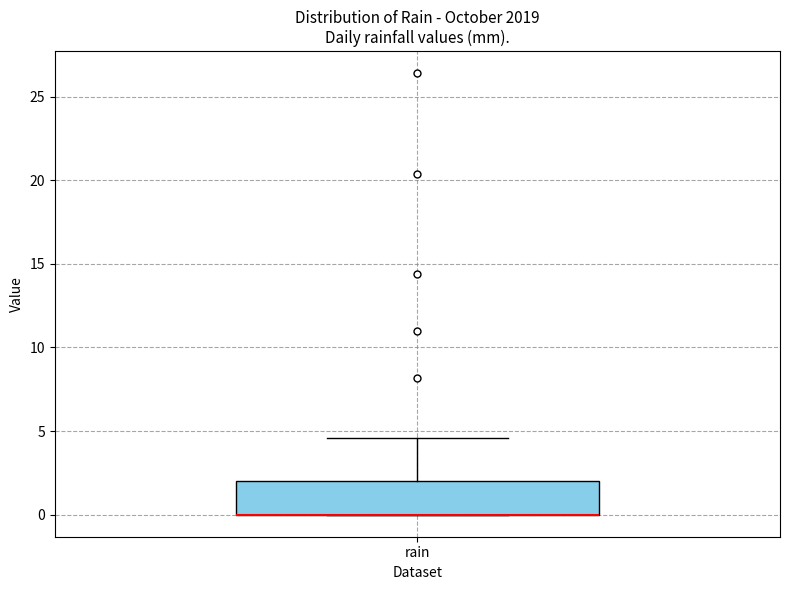

Transcribe this box plot: give where the median line is, the range the box spans, and where the two whiskers end, as read against the y-axis. The values are not printed on the chart, so give them approximately, as read against the axis.

median 0.0 (drawn on the box's lower edge), box 0.0 to 2.0, whiskers 0.0 to 4.5